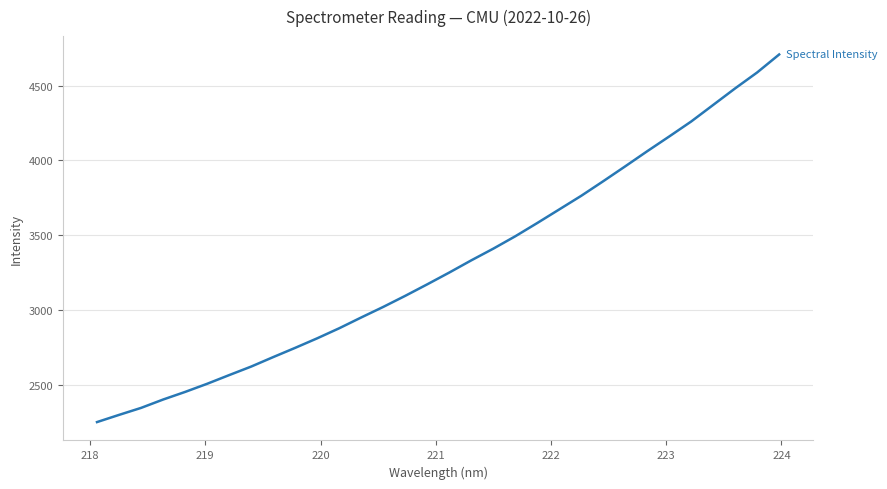

What is the maximum value shown in the chart?

4707.1